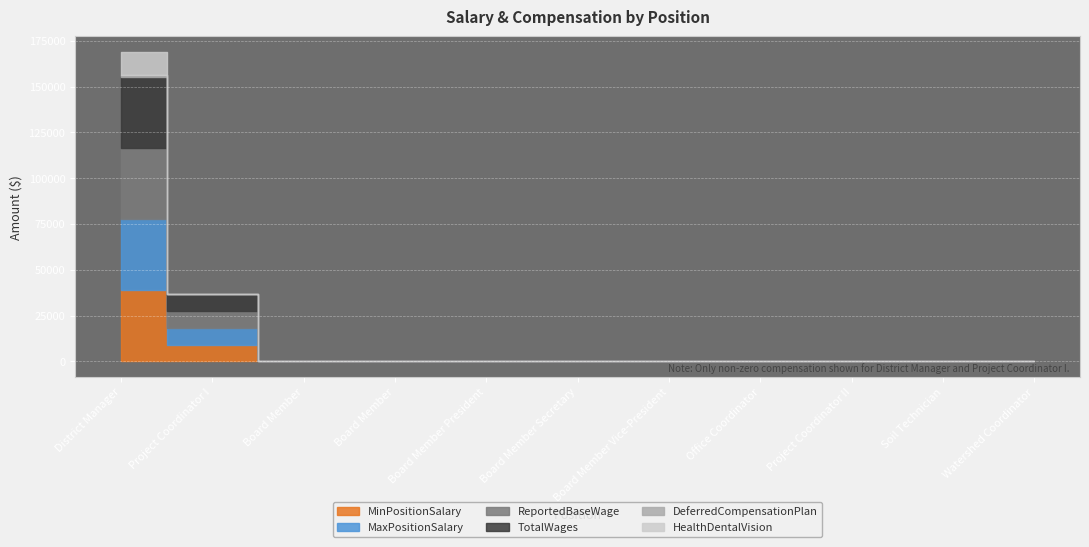

True or false: MinPositionSalary has a value of 68221 at District Manager.

False